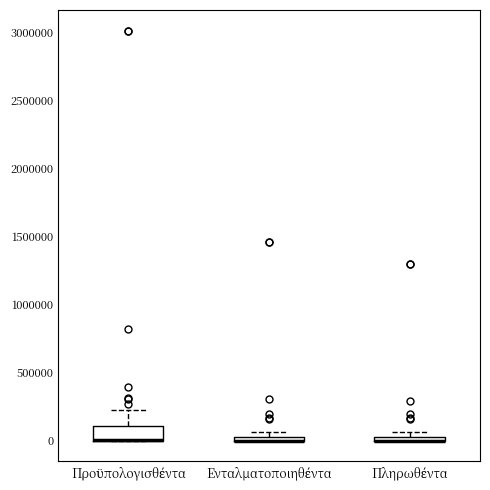

Comparing the boxes themselves (not the whiskers), which one is the tallest?

Προϋπολογισθέντα